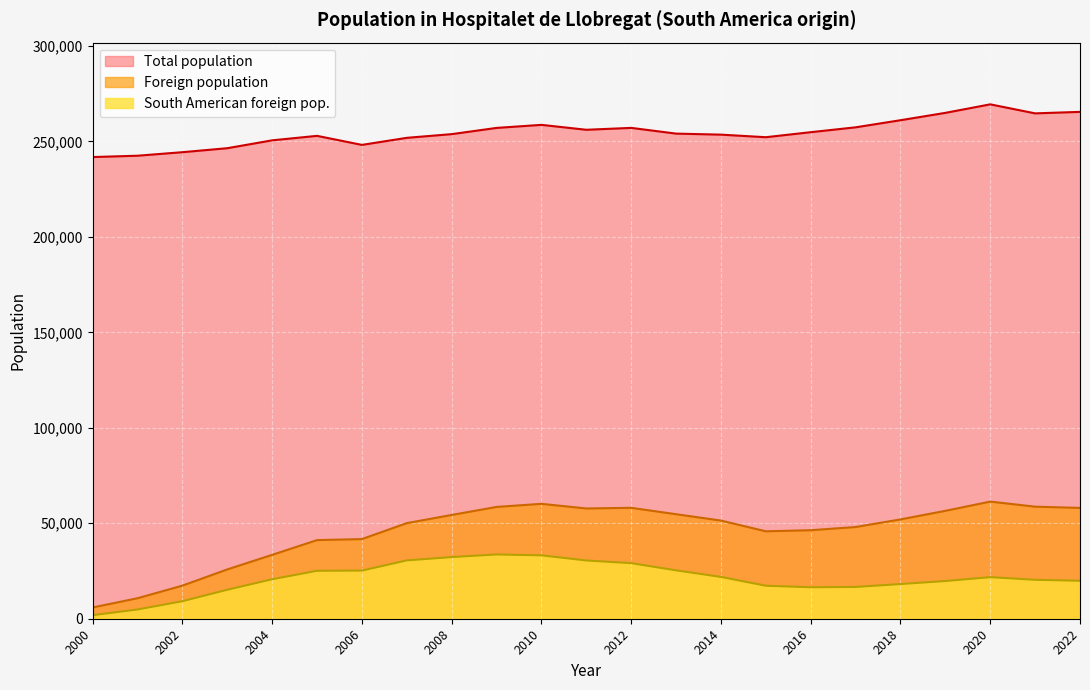

What is the difference between the highest and lowest values at 2006?

222930